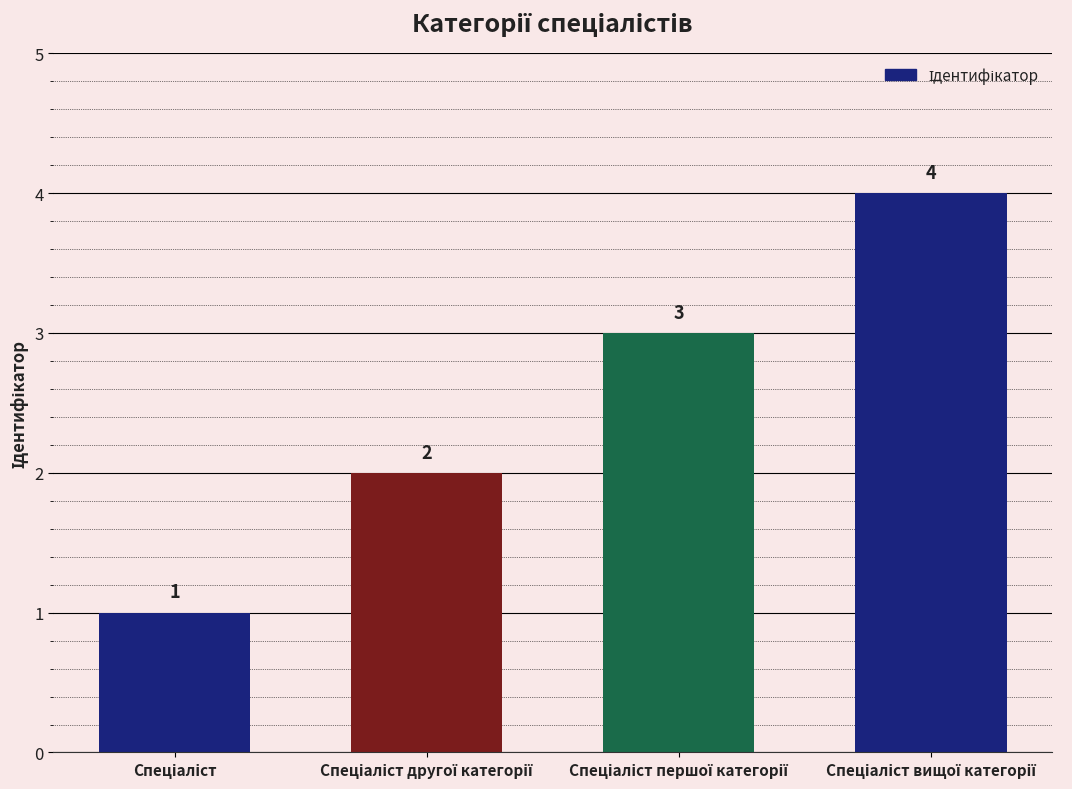

Does the chart contain stacked bars?

No